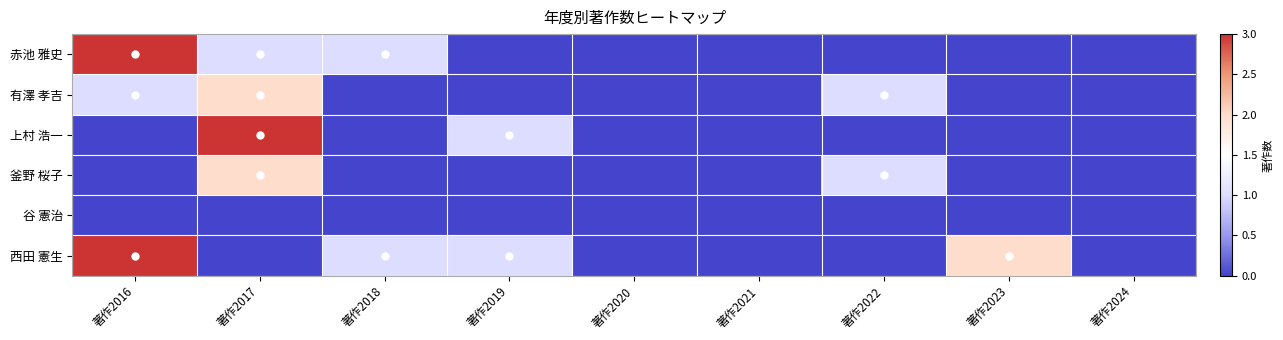

Reading left to right, list all the values displayed in this chart.

赤池 雅史: 著作2016=3	著作2017=1	著作2018=1	著作2019=0	著作2020=0	著作2021=0	著作2022=0	著作2023=0	著作2024=0
有澤 孝吉: 著作2016=1	著作2017=2	著作2018=0	著作2019=0	著作2020=0	著作2021=0	著作2022=1	著作2023=0	著作2024=0
上村 浩一: 著作2016=0	著作2017=3	著作2018=0	著作2019=1	著作2020=0	著作2021=0	著作2022=0	著作2023=0	著作2024=0
釜野 桜子: 著作2016=0	著作2017=2	著作2018=0	著作2019=0	著作2020=0	著作2021=0	著作2022=1	著作2023=0	著作2024=0
谷 憲治: 著作2016=0	著作2017=0	著作2018=0	著作2019=0	著作2020=0	著作2021=0	著作2022=0	著作2023=0	著作2024=0
西田 憲生: 著作2016=3	著作2017=0	著作2018=1	著作2019=1	著作2020=0	著作2021=0	著作2022=0	著作2023=2	著作2024=0